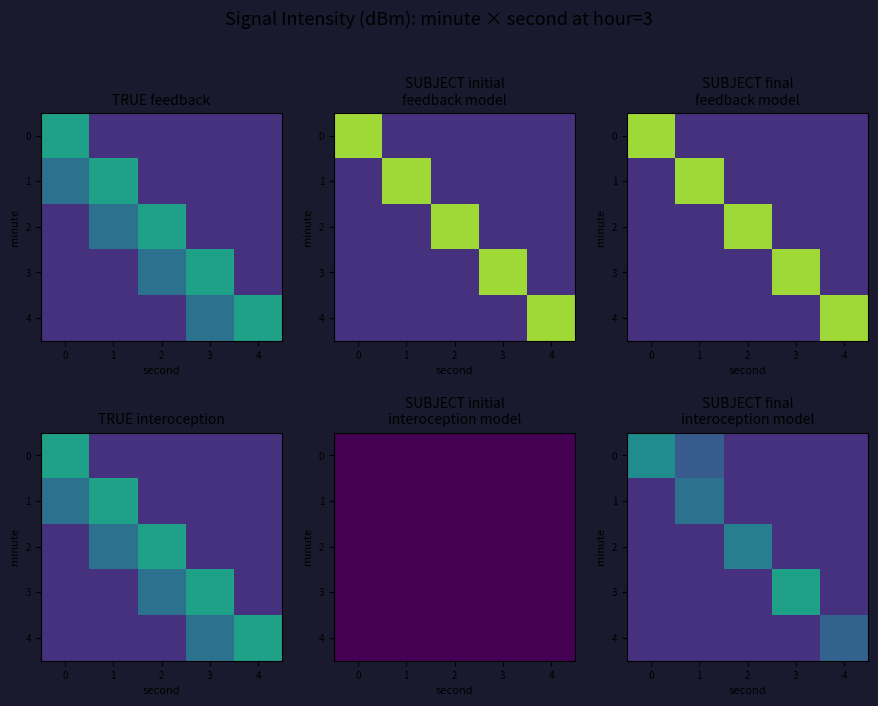

The value of 0 at 4 is -305.8. True or false?

False